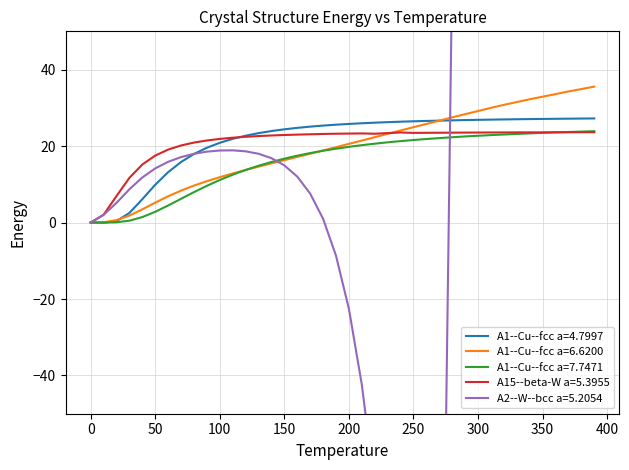

The temperature series shows 35.5 at 390. True or false?

True